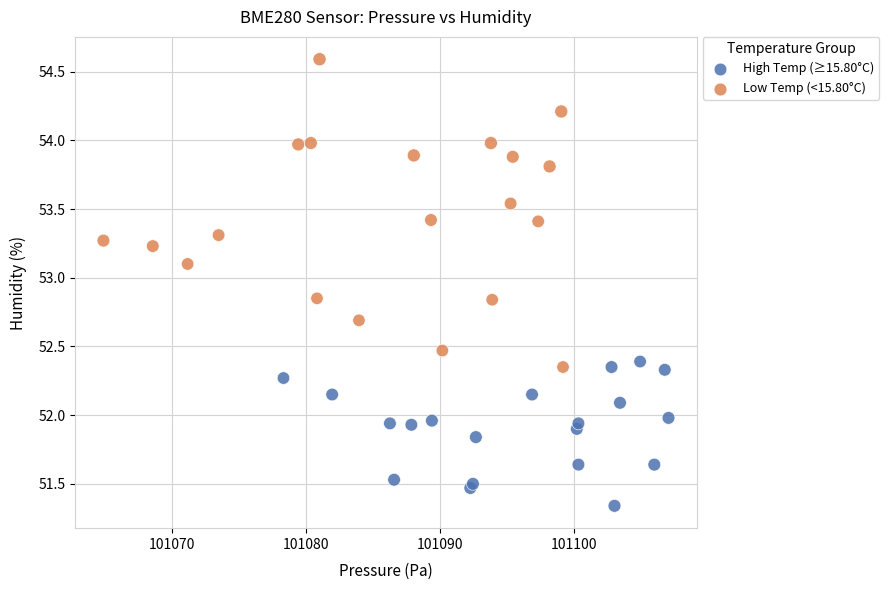

Which series has the widest spread of Y values?

Low Temp (<15.80°C)